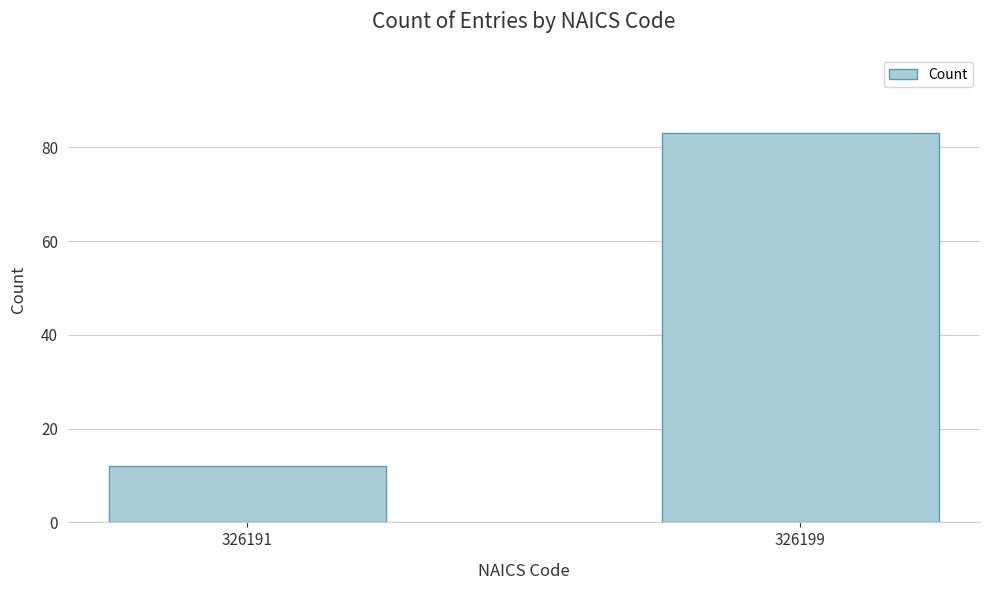

Reading right to left, what are all the values shown in this chart?

83	12